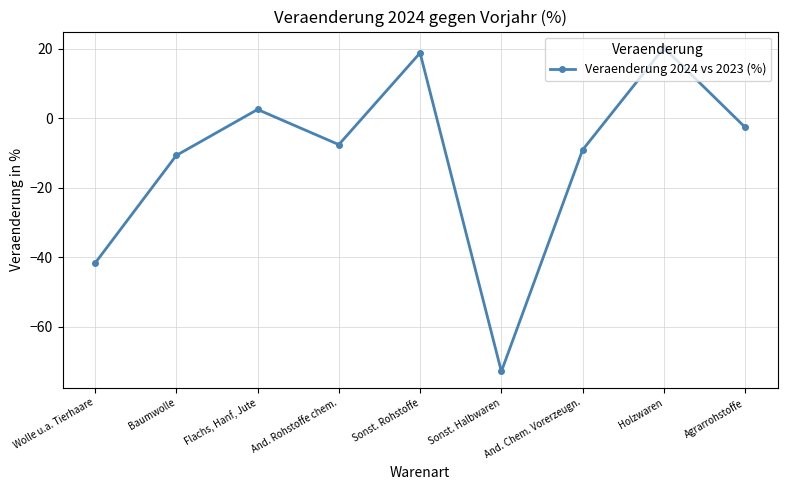

Which category has the lowest value across all series?

Sonst. Halbwaren